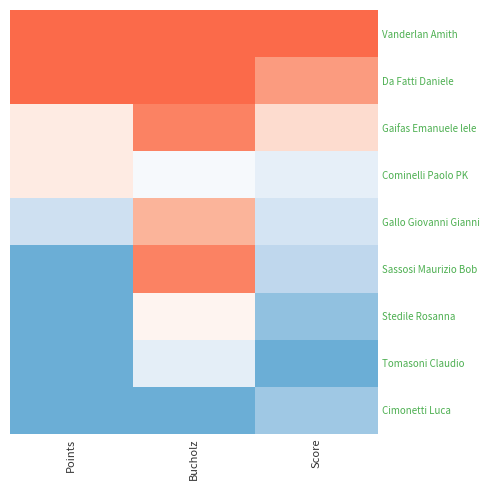

At which category does the chart reach its minimum across all series?

Points